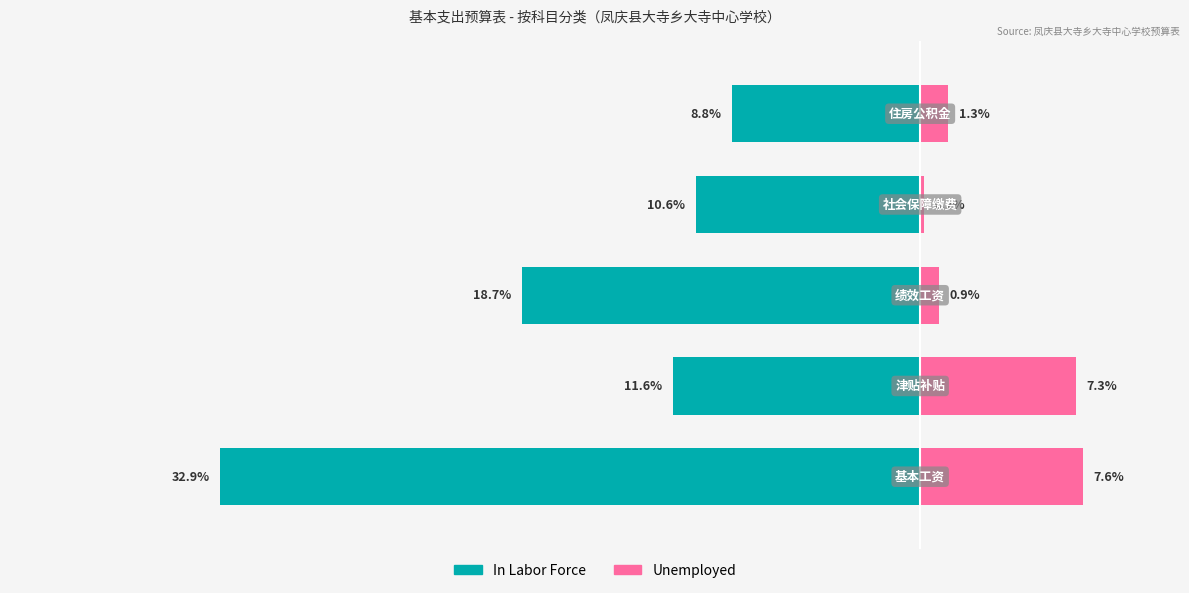

How many bars are there in each group?

2